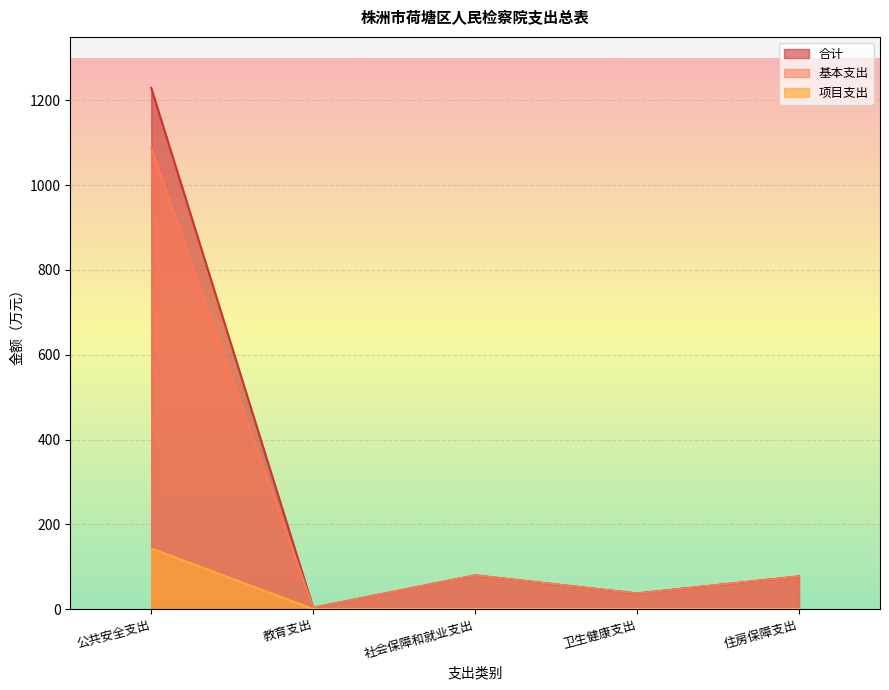

What is the approximate value of 合计 at 公共安全支出?

1229.6